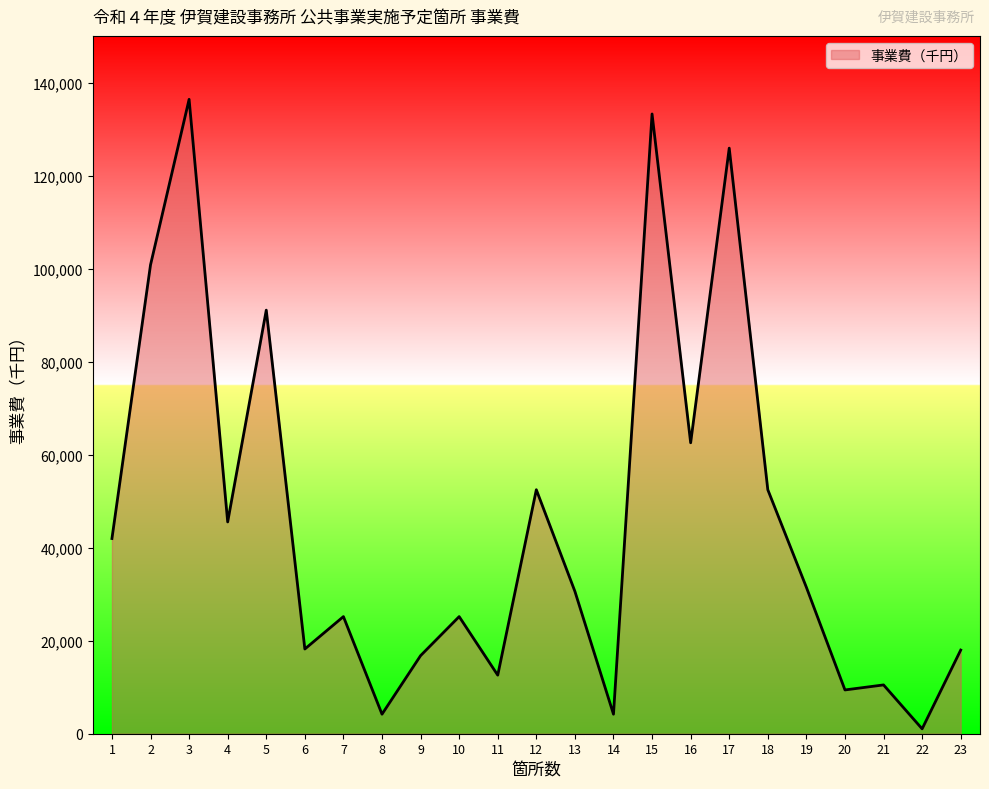

True or false: the data shows 52500 at 12.

True